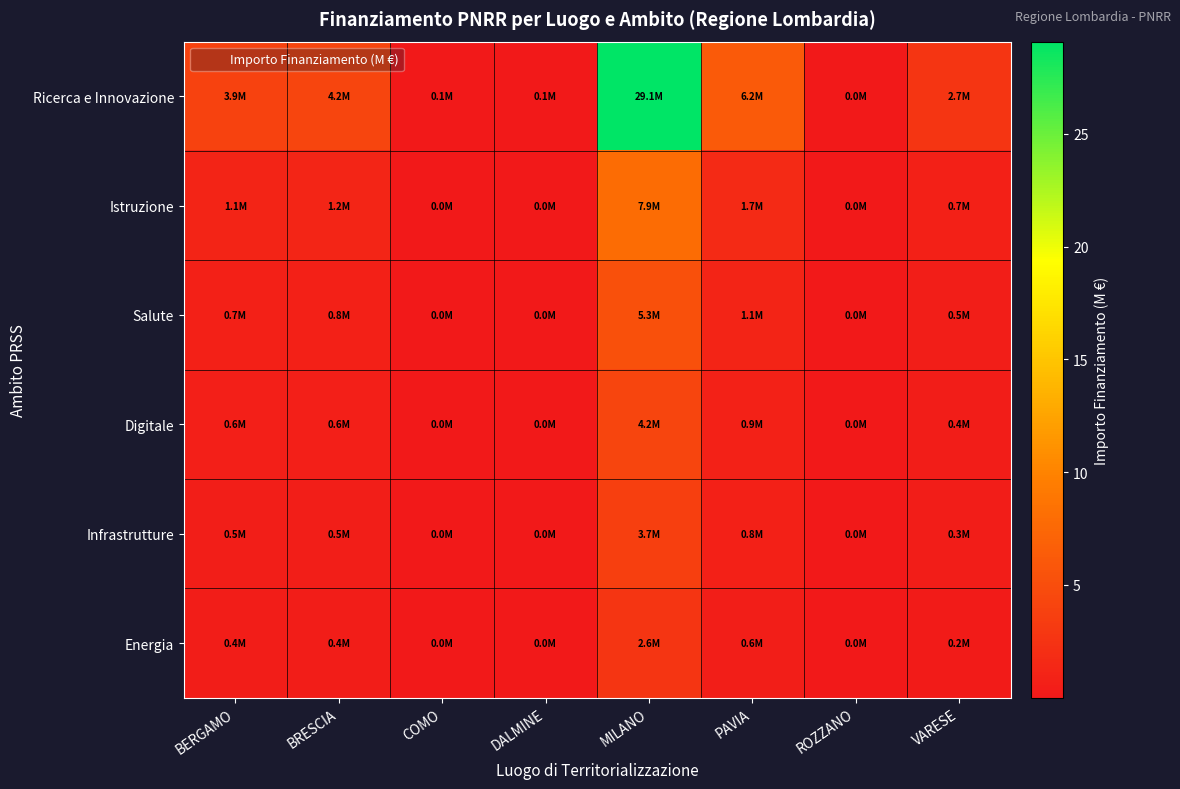

At MILANO, list the series in order from smallest to largest.

Energia, Infrastrutture, Digitale, Salute, Istruzione, Ricerca e Innovazione